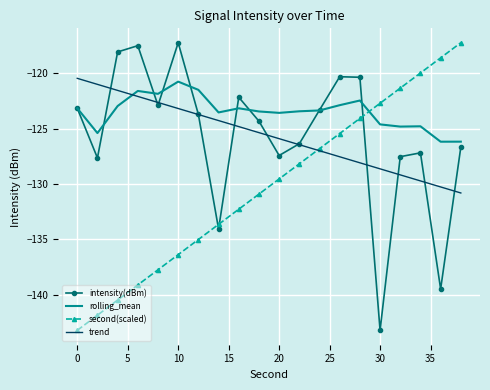

How many times do trend and rolling_mean cross each other?

1